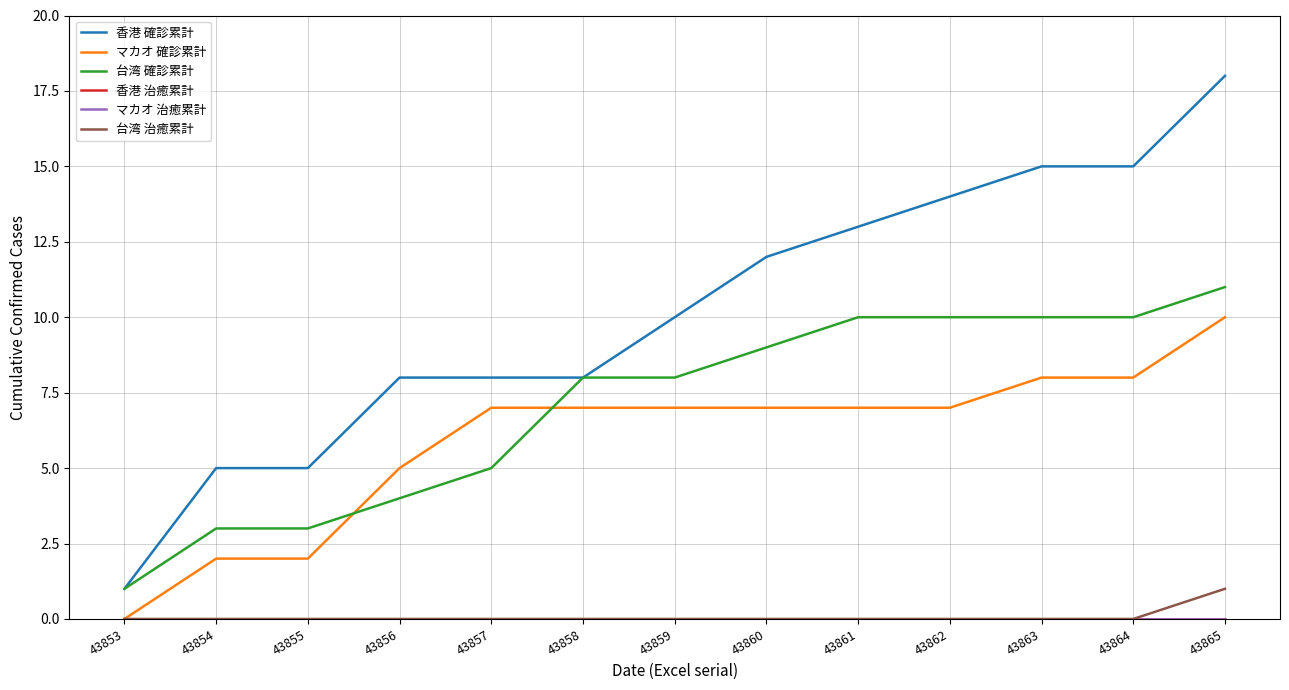

What are all the series names shown in the legend?

香港 確診累計, マカオ 確診累計, 台湾 確診累計, 香港 治癒累計, マカオ 治癒累計, 台湾 治癒累計